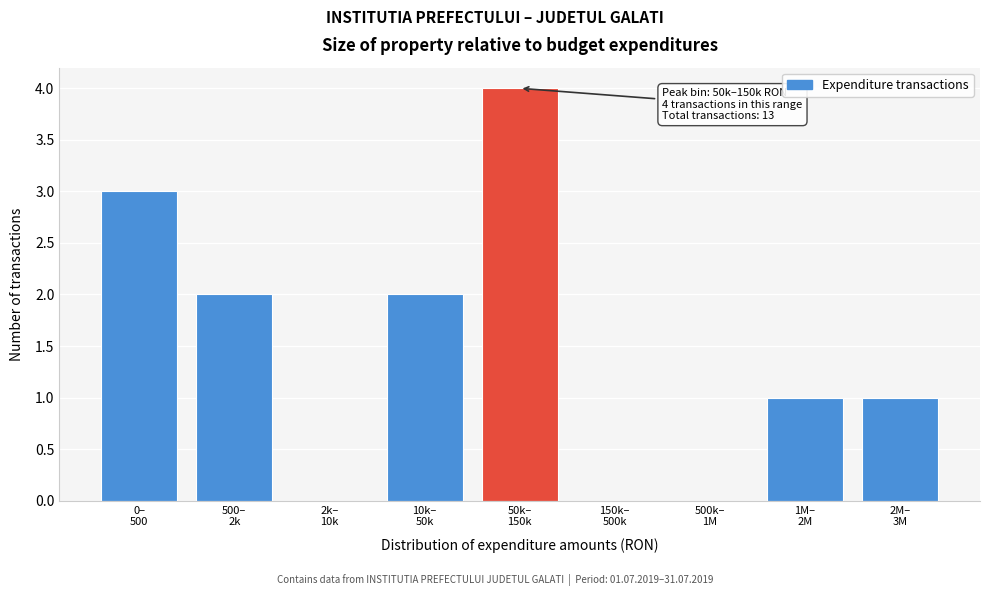

What is the sum of all values?

13